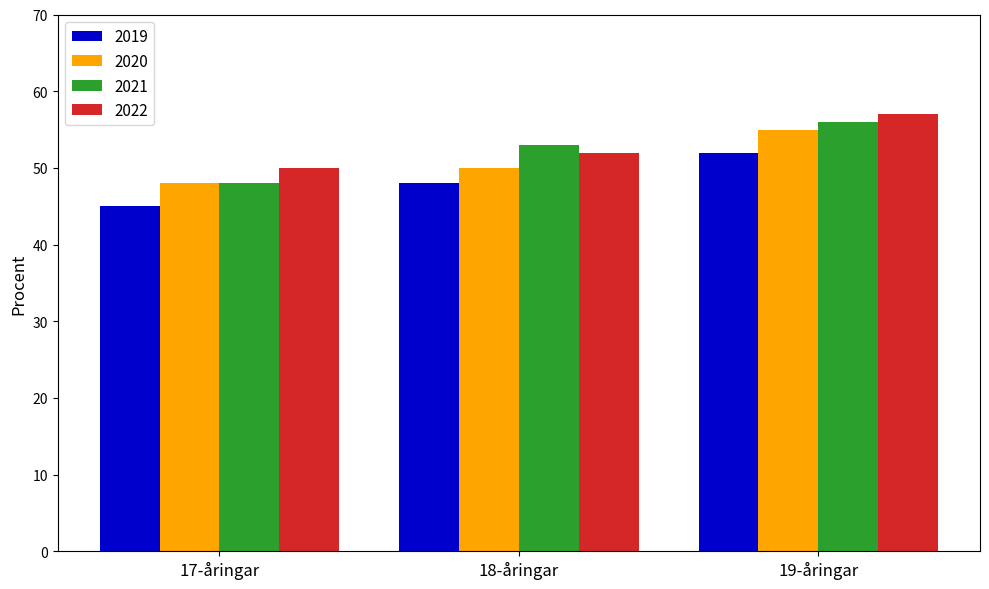

Reading left to right, extract all data points from this chart.

2019: 17-åringar=45	18-åringar=48	19-åringar=52
2020: 17-åringar=48	18-åringar=50	19-åringar=55
2021: 17-åringar=48	18-åringar=53	19-åringar=56
2022: 17-åringar=50	18-åringar=52	19-åringar=57